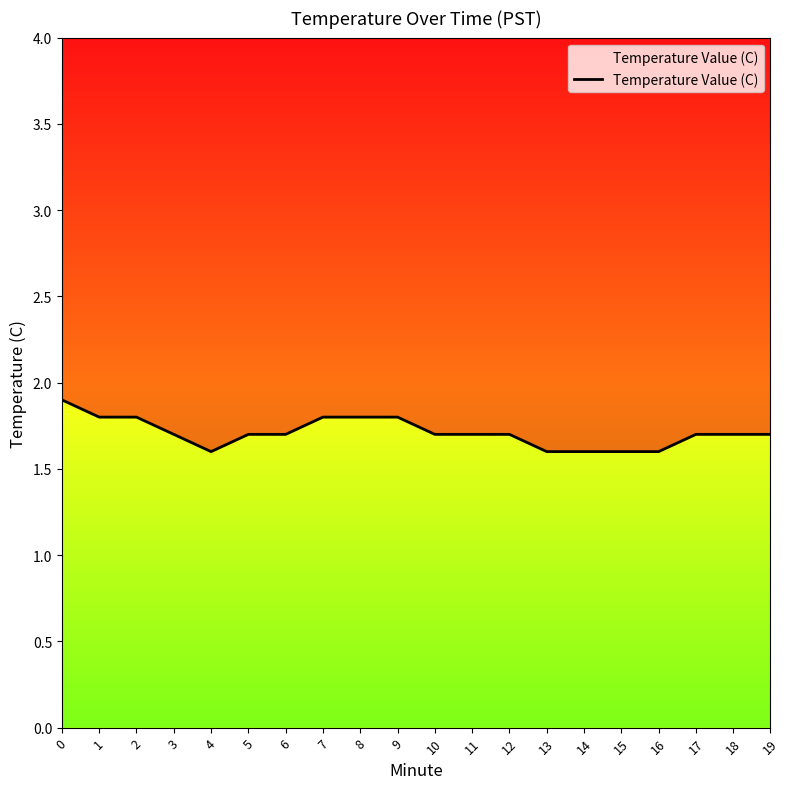

What is the difference between the maximum and minimum values?

0.3